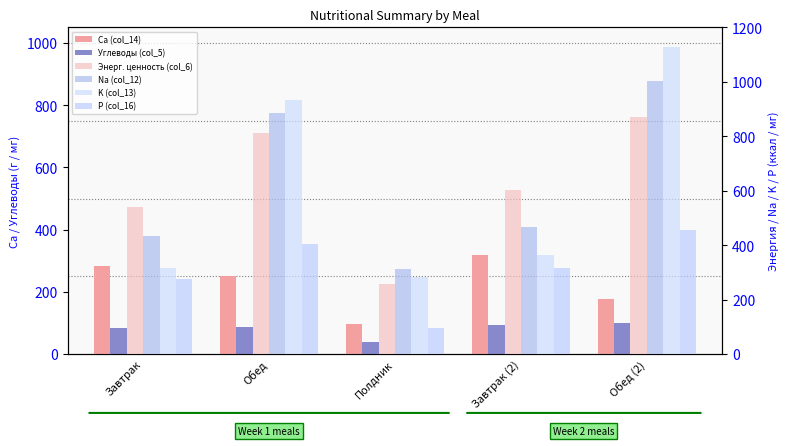

What is the greatest value displayed?

1127.7